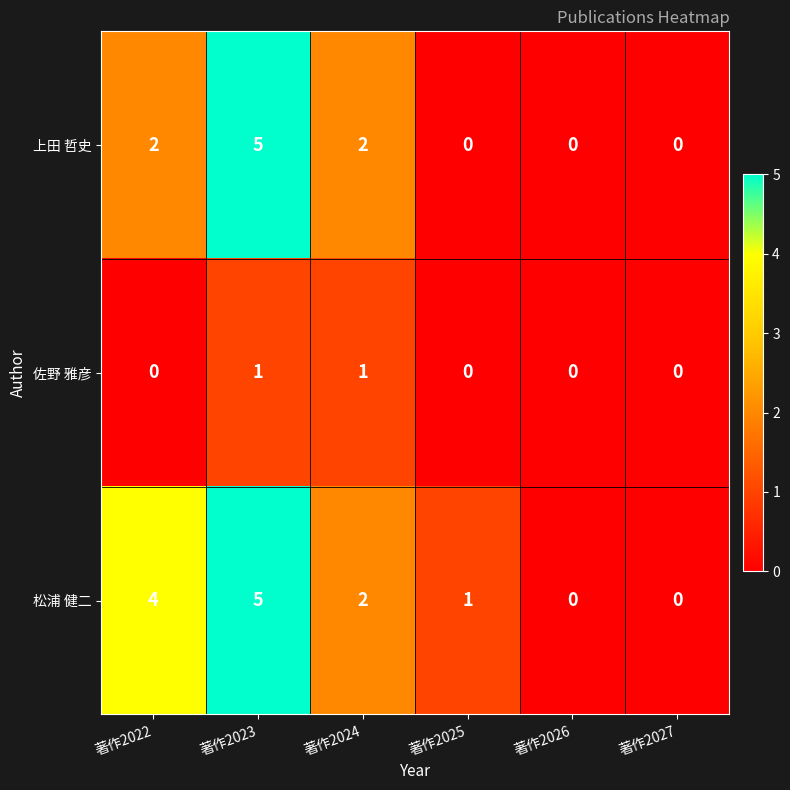

Rank the series by their average value, from lowest to highest.

佐野 雅彦, 上田 哲史, 松浦 健二